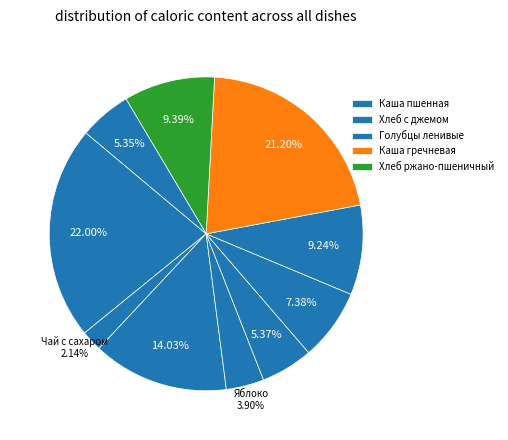

Rank the categories by value from lowest to highest.

Чай с сахаром, Яблоко, Компот из кураги, Винегрет, Щи со сметаной, Голубцы ленивые, Хлеб ржано-пшеничный, Хлеб с джемом, Каша гречневая, Каша пшенная